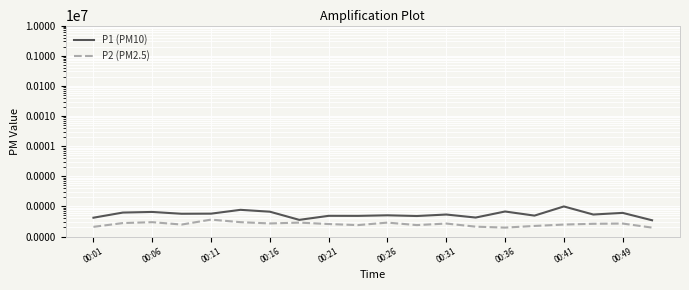

How many lines are shown in the chart?

2